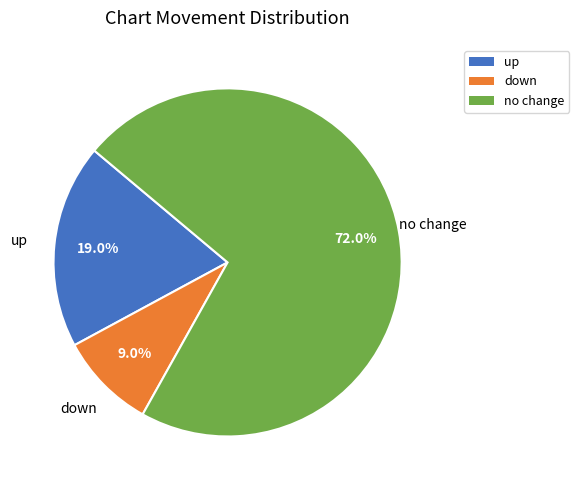

True or false: up accounts for 19% of the total.

True